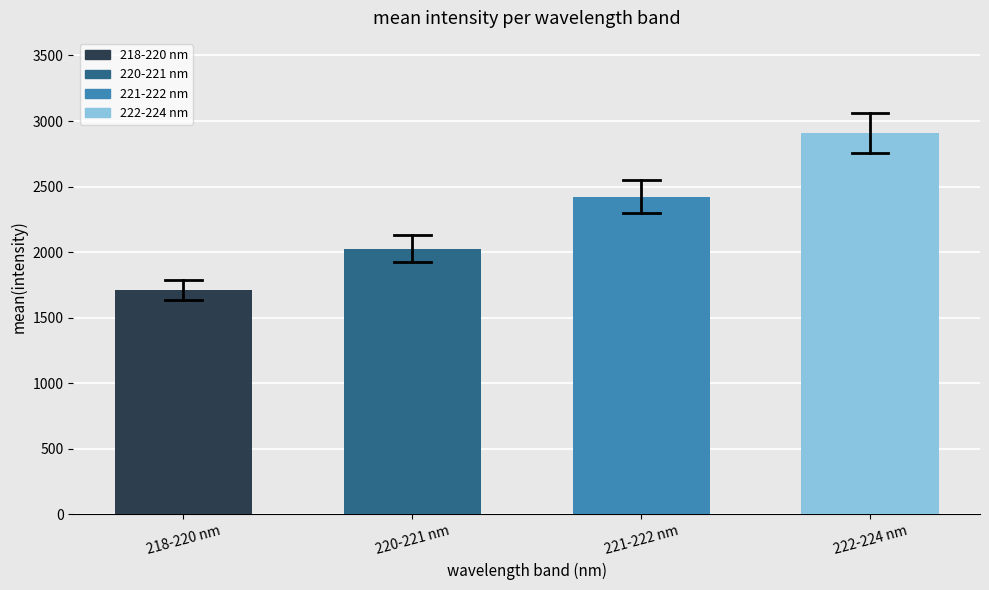

Reading left to right, transcribe all the data shown in this chart.

1711.5	2025.5	2421.6	2907.2